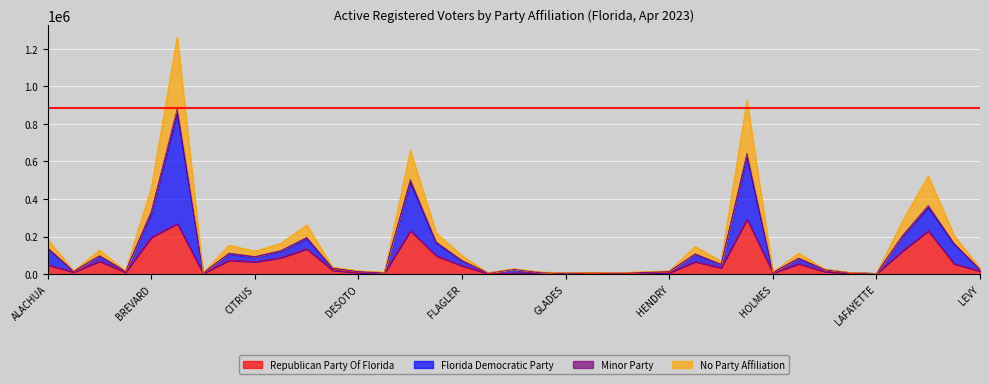

Which has a higher value, JEFFERSON or DIXIE?

DIXIE